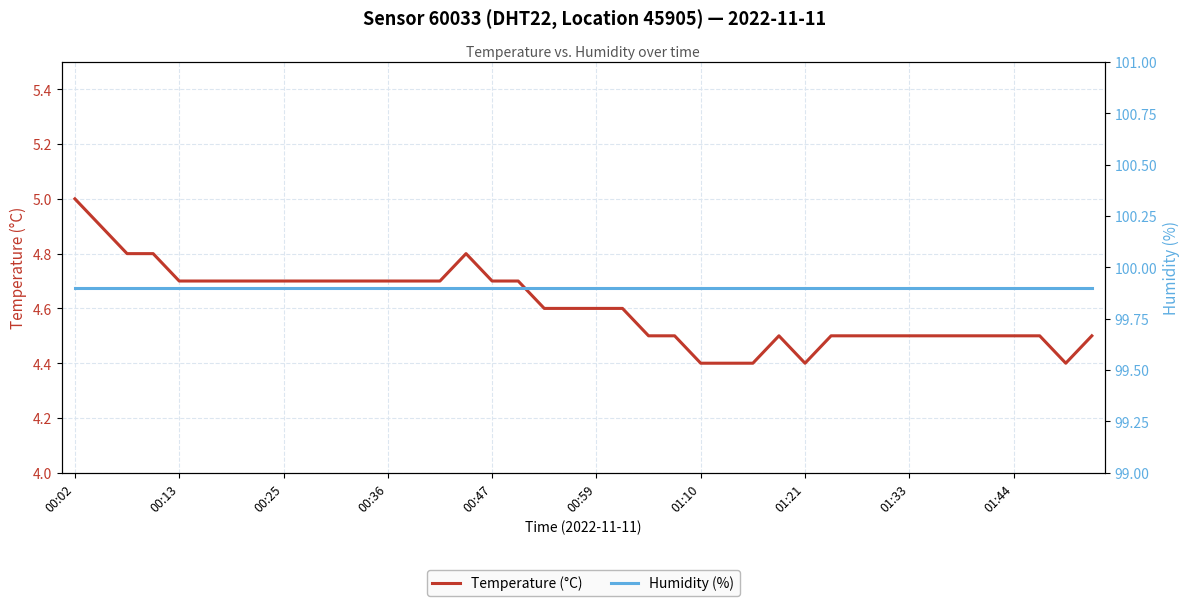

List the series in order of their peak value, highest first.

Humidity (%), Temperature (°C)